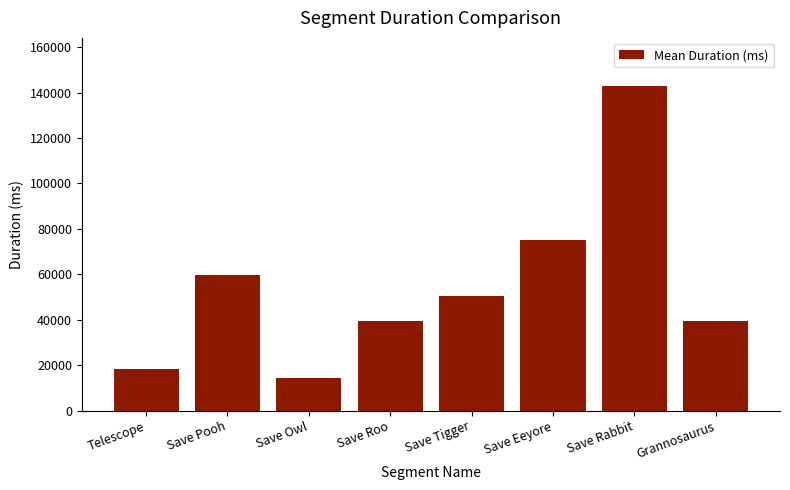

What is the difference between the values at Save Eeyore and Save Owl?

60610.0